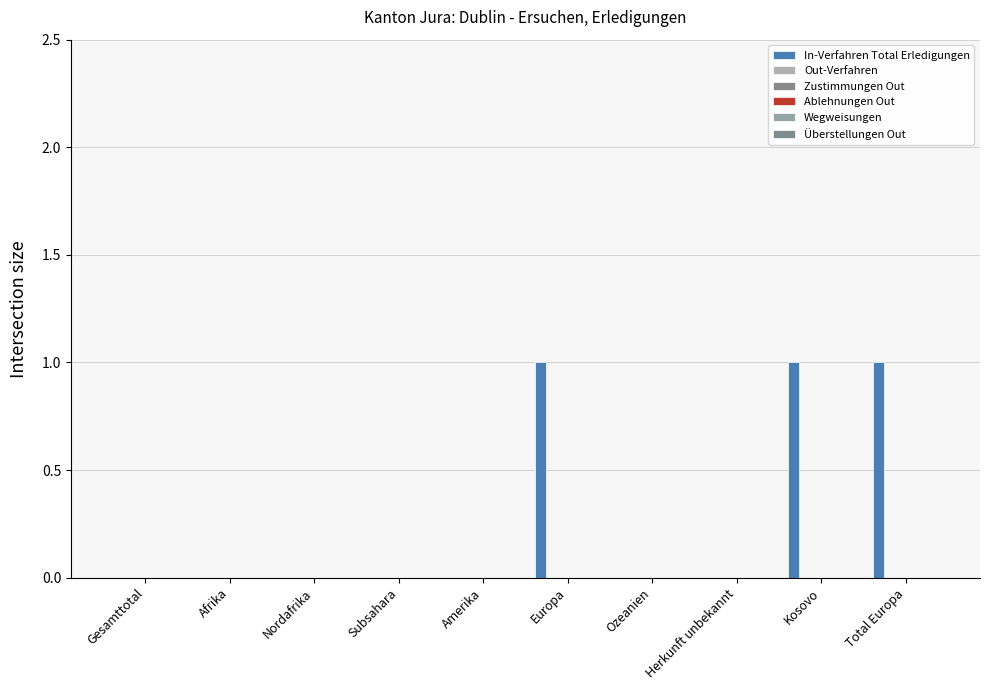

Are the bars horizontal?

No